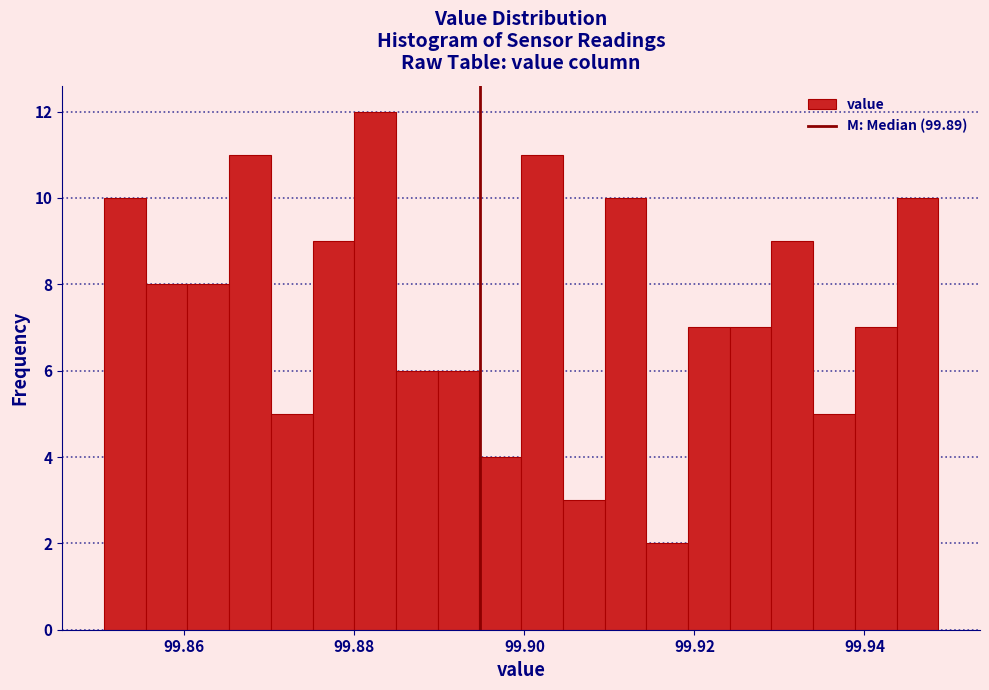

Around what value on the x-axis is the tallest bar? Give the approximate position of its centre, as read against the axis.

99.882